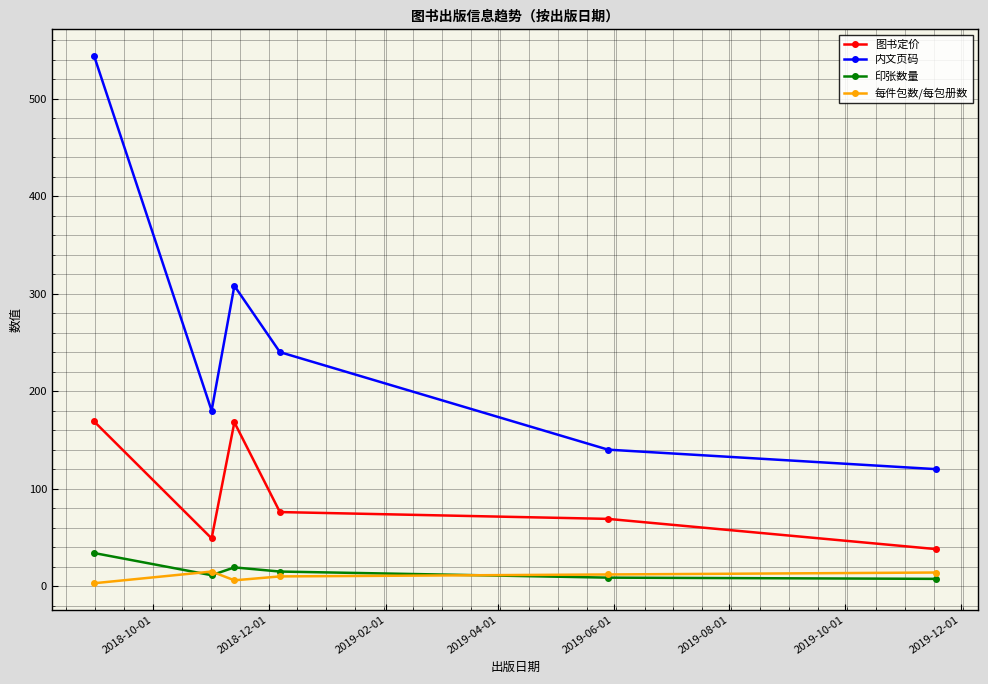

Which series has the widest spread of values?

内文页码